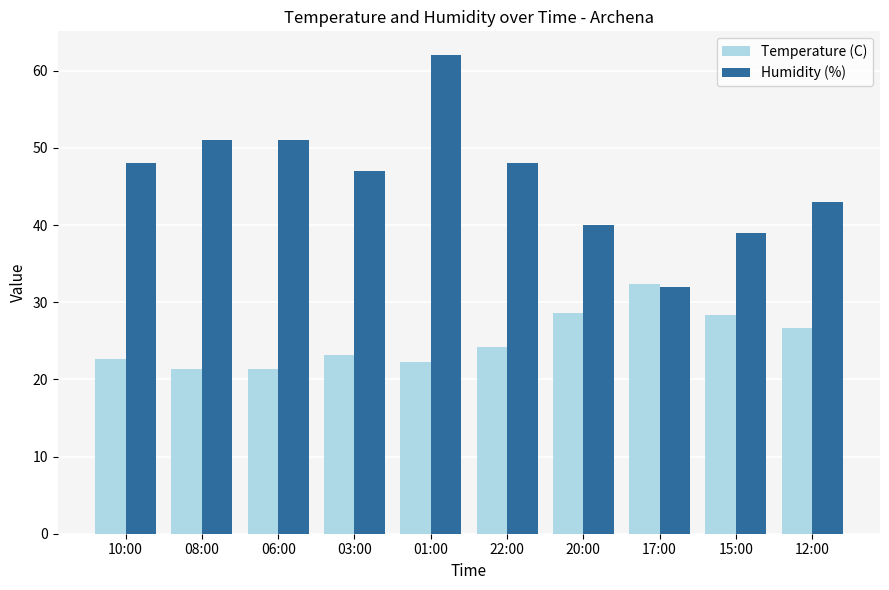

What is the sum of the Temperature (C) values at 22:00 and 06:00?

45.6